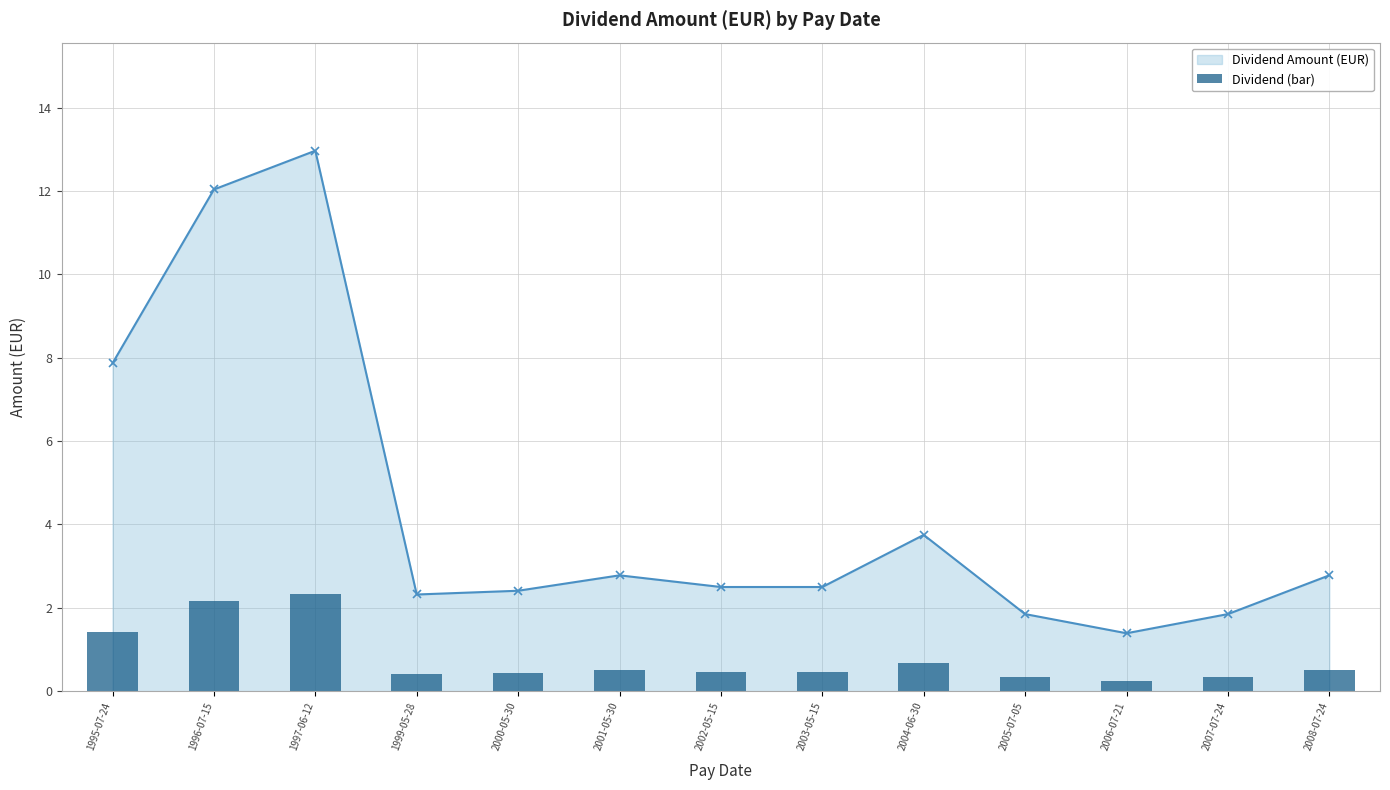

List the labels in order of value, smallest first.

2006-07-21, 2005-07-05, 2007-07-24, 1999-05-28, 2000-05-30, 2002-05-15, 2003-05-15, 2001-05-30, 2008-07-24, 2004-06-30, 1995-07-24, 1996-07-15, 1997-06-12